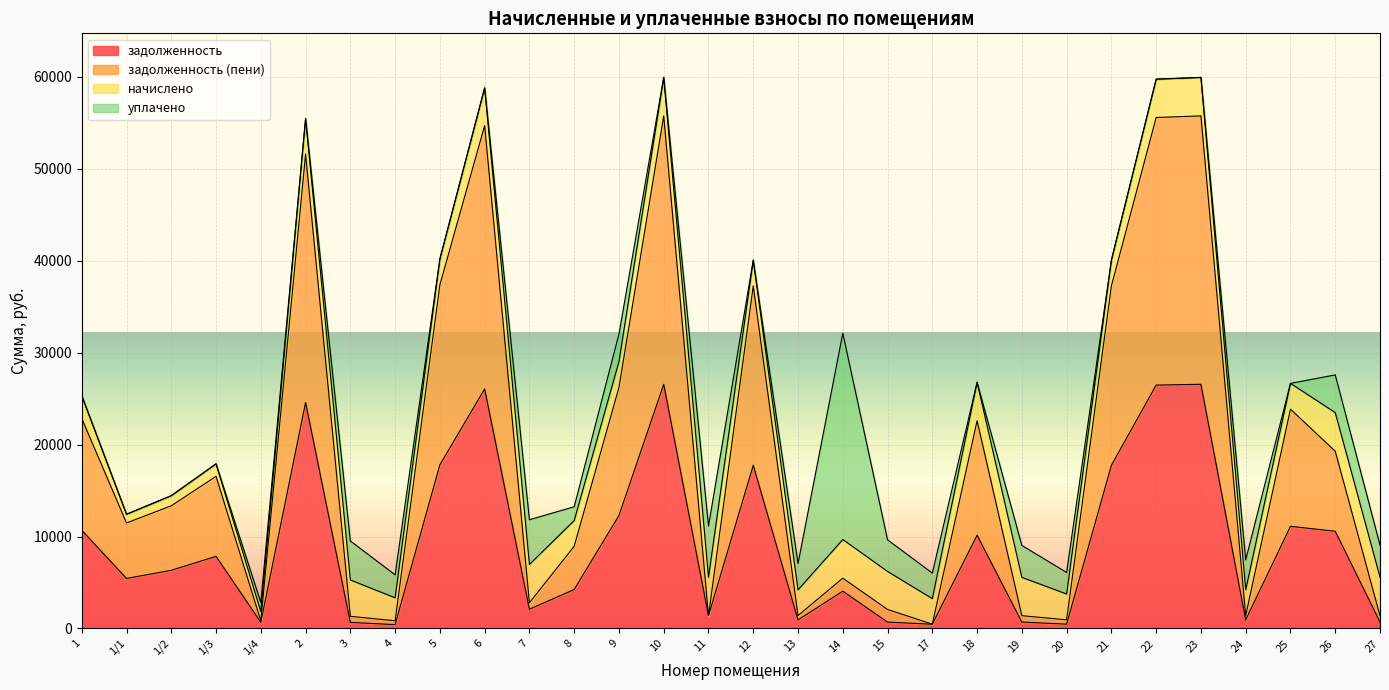

In задолженность (пени), how many points are higher than both neighbors (excluding endpoints)?

9